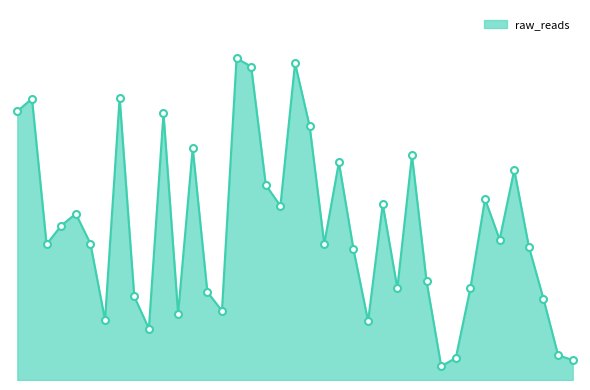

Is this an area chart (filled region under the line)?

Yes